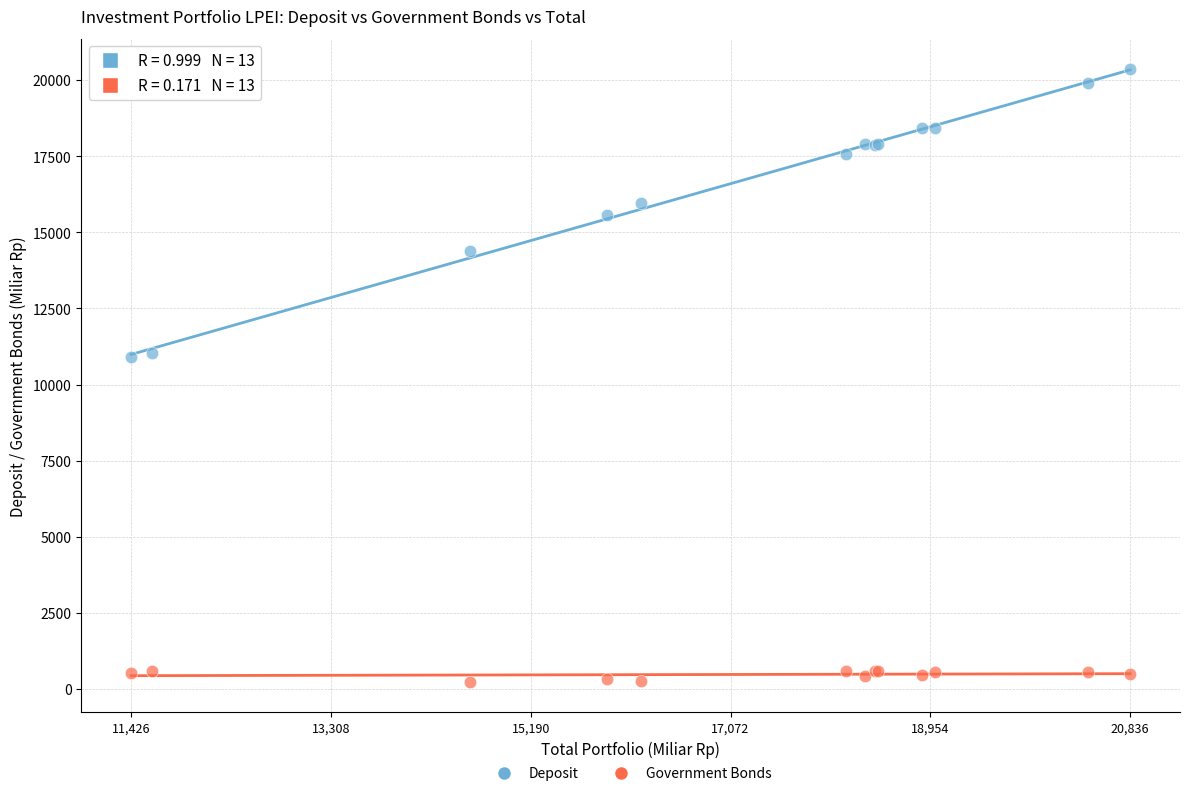

Which series contains the lowest Y value?

Government Bonds